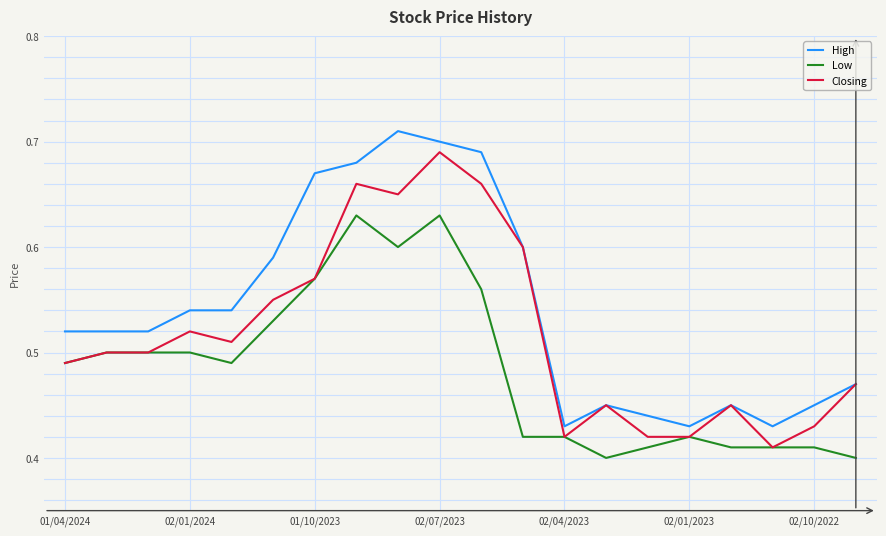

True or false: Low has more than 0 points higher than both neighbors.

True